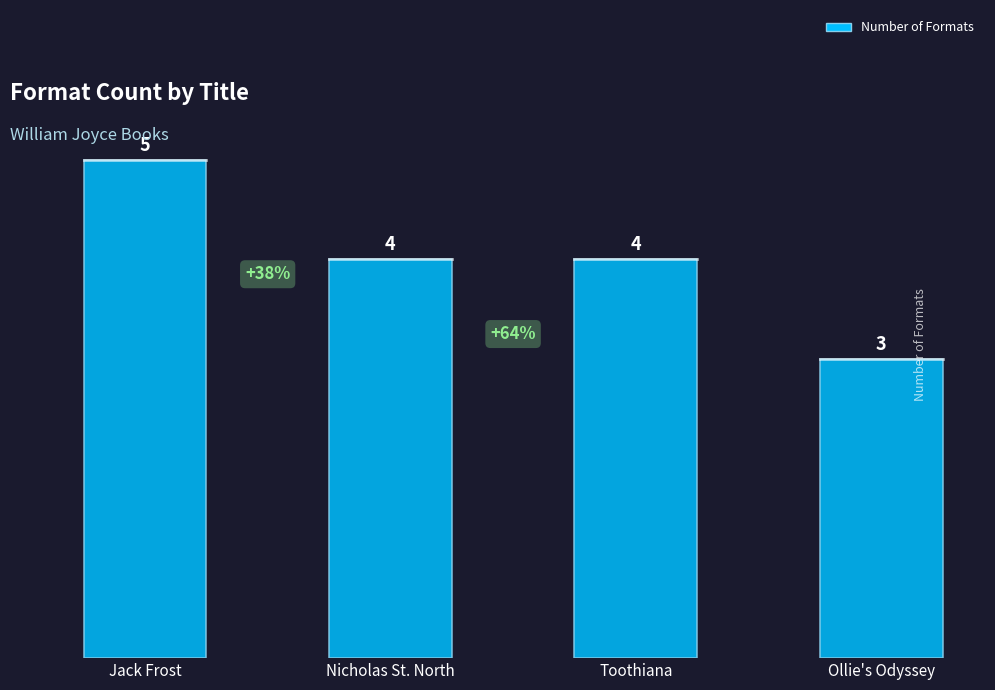

How many categories are shown in the chart?

4